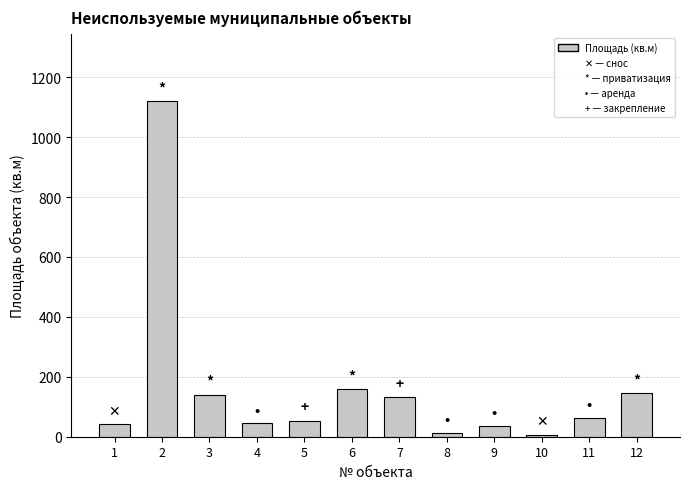

Count the number of data series in this chart.

1